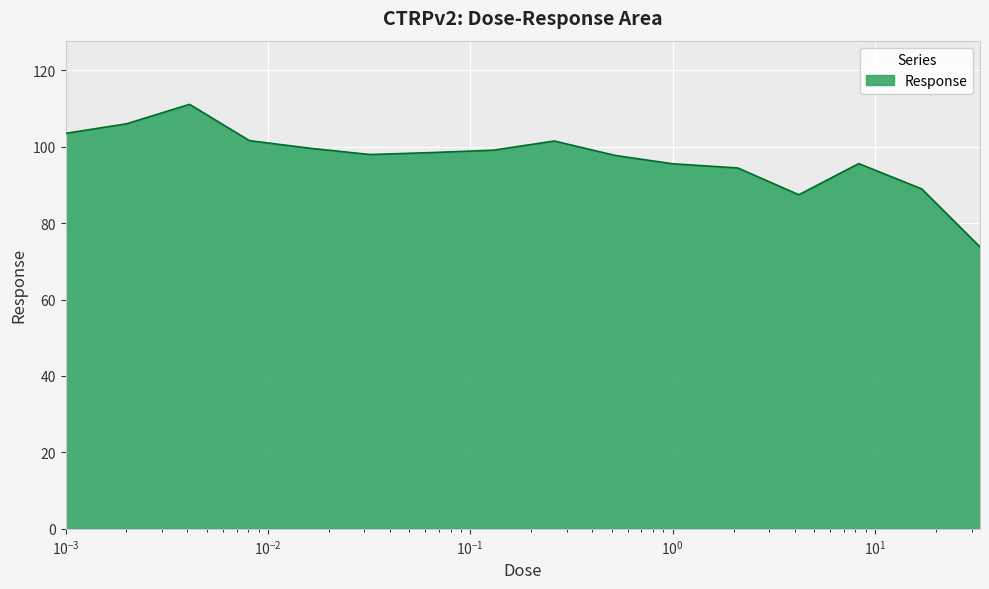

What is the minimum value shown in the chart?

73.8